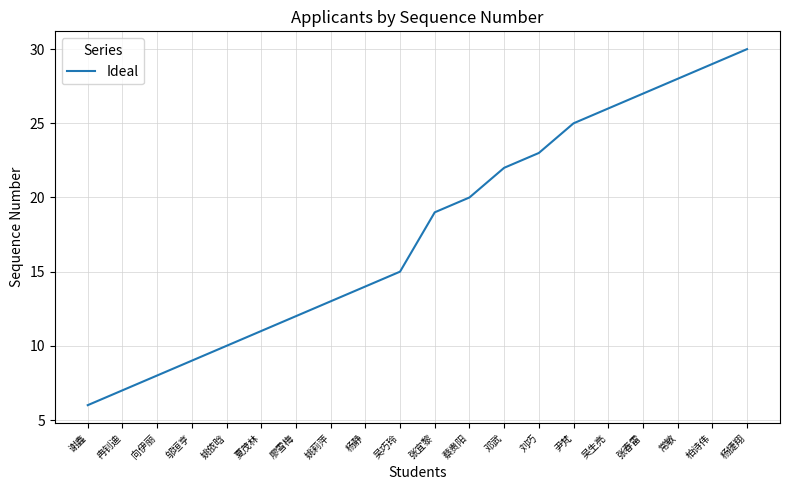

Between 柏诗伟 and 邓武, which is larger?

柏诗伟